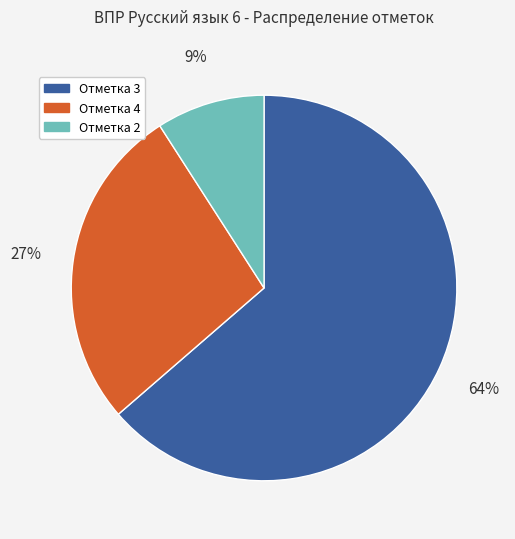

To the nearest percent, what is the average slice percentage?

33%